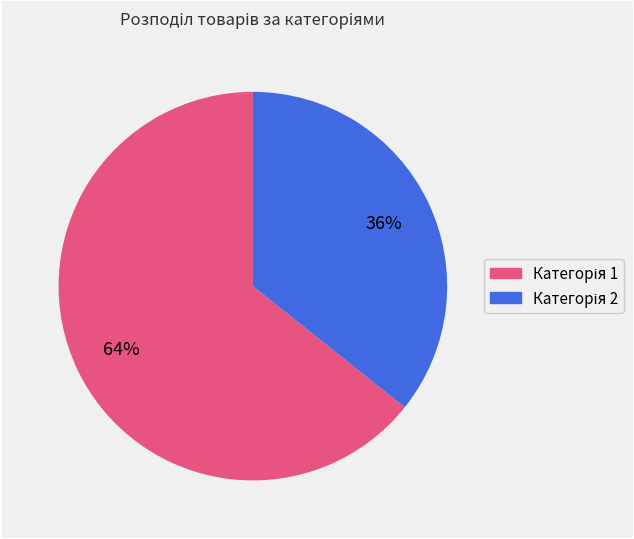

Does any single category account for the majority?

Yes